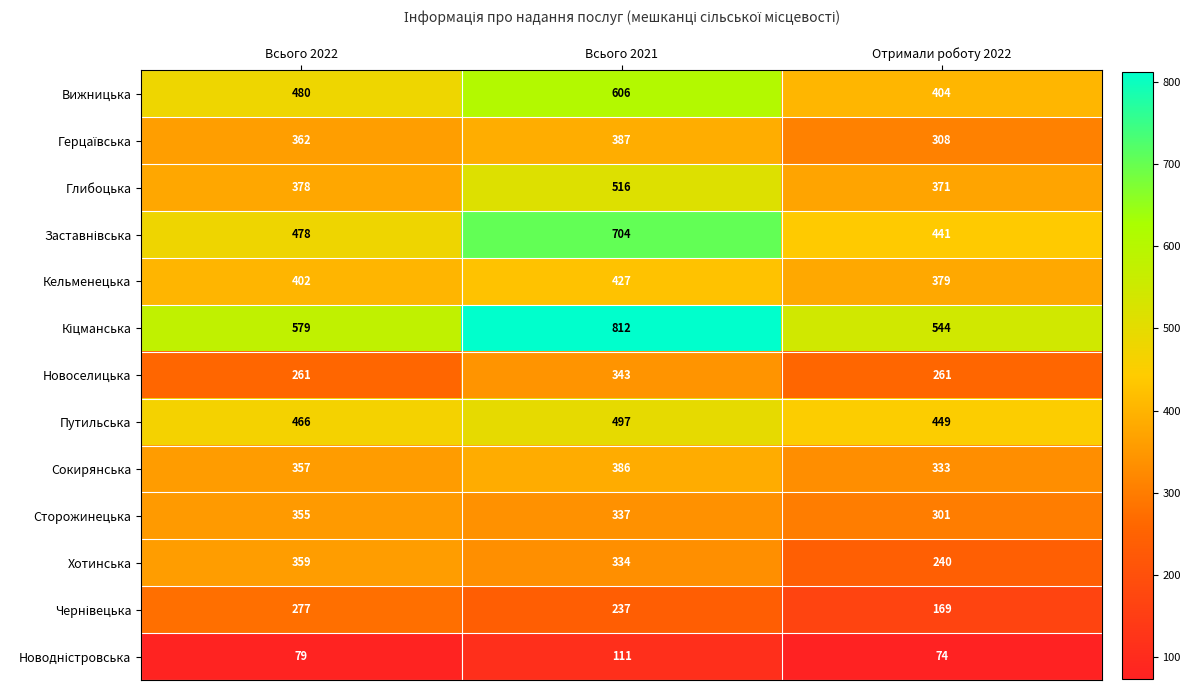

Is it true that Глибоцька equals 143 at Всього 2022?

False